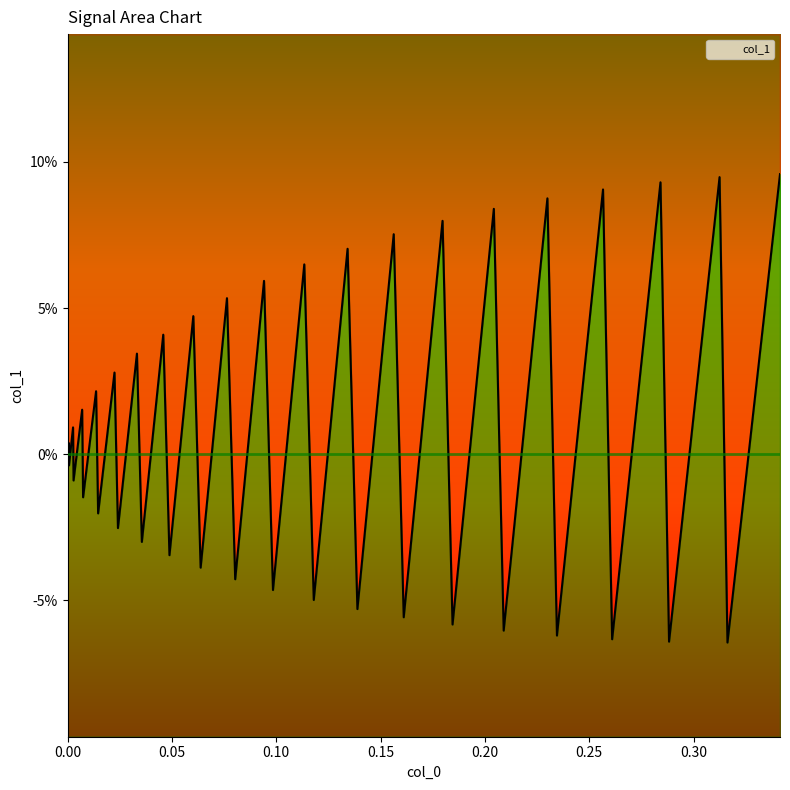

Reading right to left, transcribe all the data shown in this chart.

0.1	-0.1	0.1	-0.1	0.1	-0.1	0.1	-0.1	0.1	-0.1	0.1	-0.1	0.1	-0.1	0.1	-0.1	0.1	-0.0	0.1	-0.0	0.1	-0.0	0.1	-0.0	0.0	-0.0	0.0	-0.0	0.0	-0.0	0.0	-0.0	0.0	-0.0	0.0	-0.0	0.0	-0.0	0.0	0.0